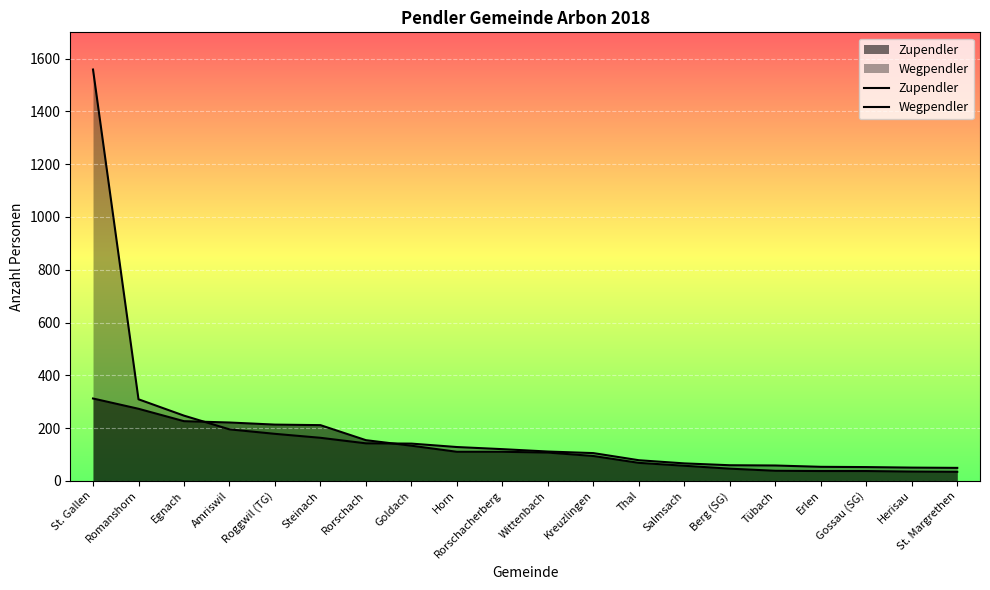

What are all the series names shown in the legend?

Zupendler, Wegpendler